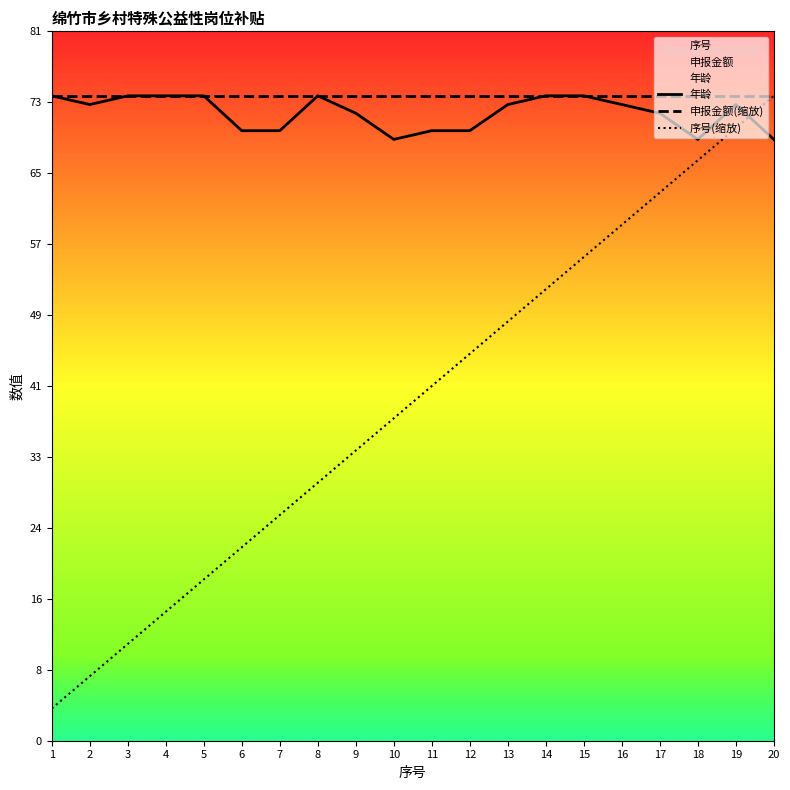

List the series in order of their peak value, highest first.

年龄, 申报金额(缩放), 序号(缩放)